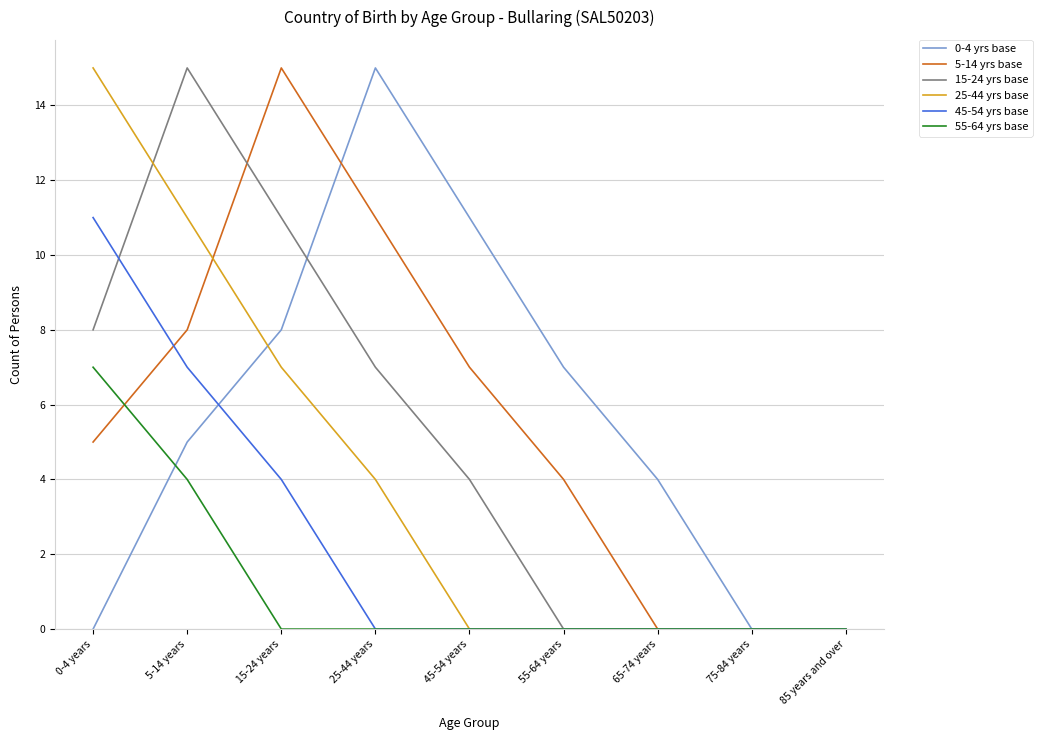

At 5-14 years, list the series in order from smallest to largest.

55-64 yrs base, 0-4 yrs base, 45-54 yrs base, 5-14 yrs base, 25-44 yrs base, 15-24 yrs base